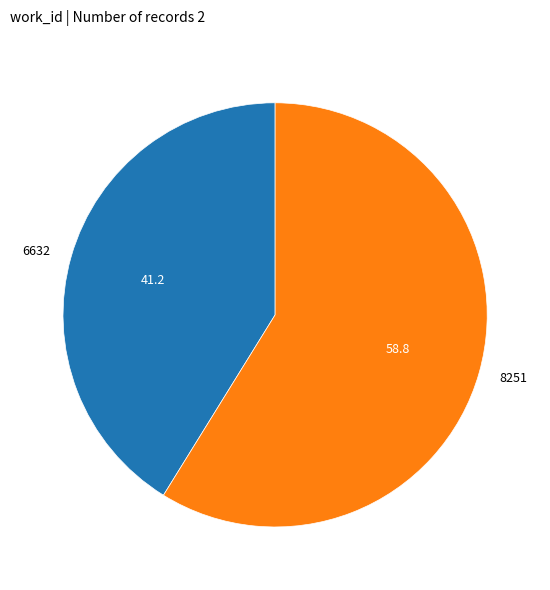

True or false: 8251 accounts for 59% of the total.

True